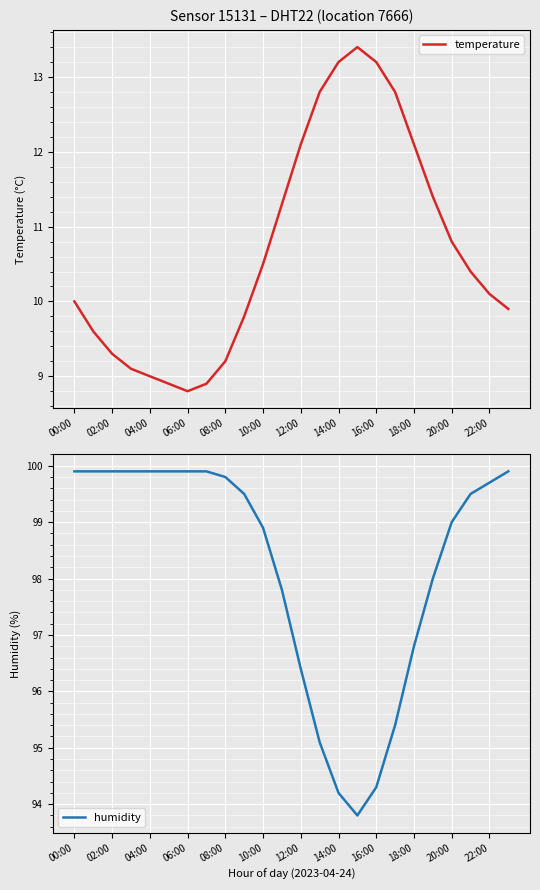

At how many categories does at least one series exceed 96?

19